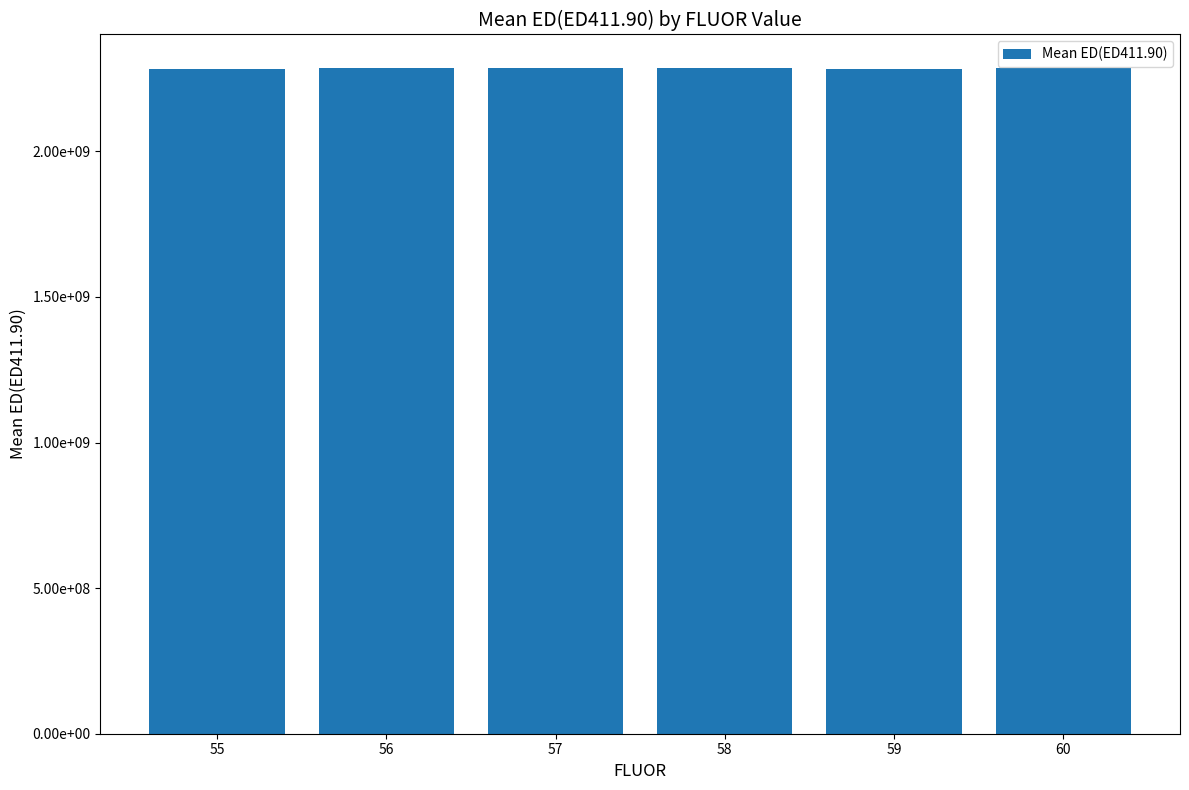

What is the greatest value displayed?

2286959928